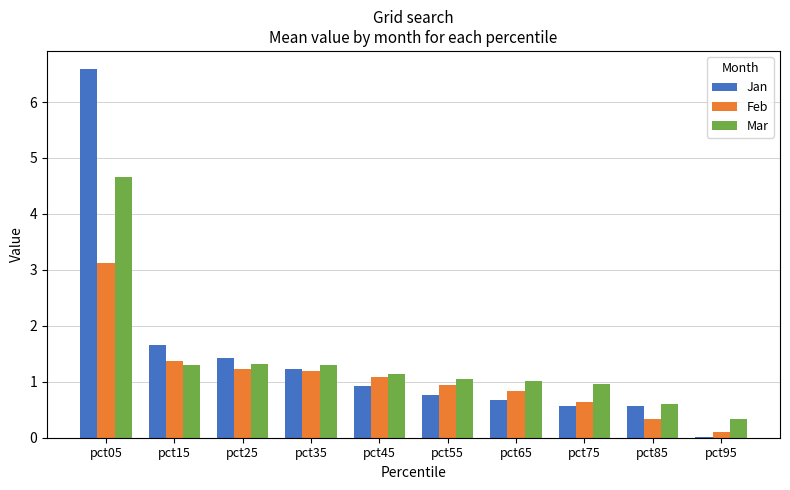

What is the highest value of the Feb series?

3.1